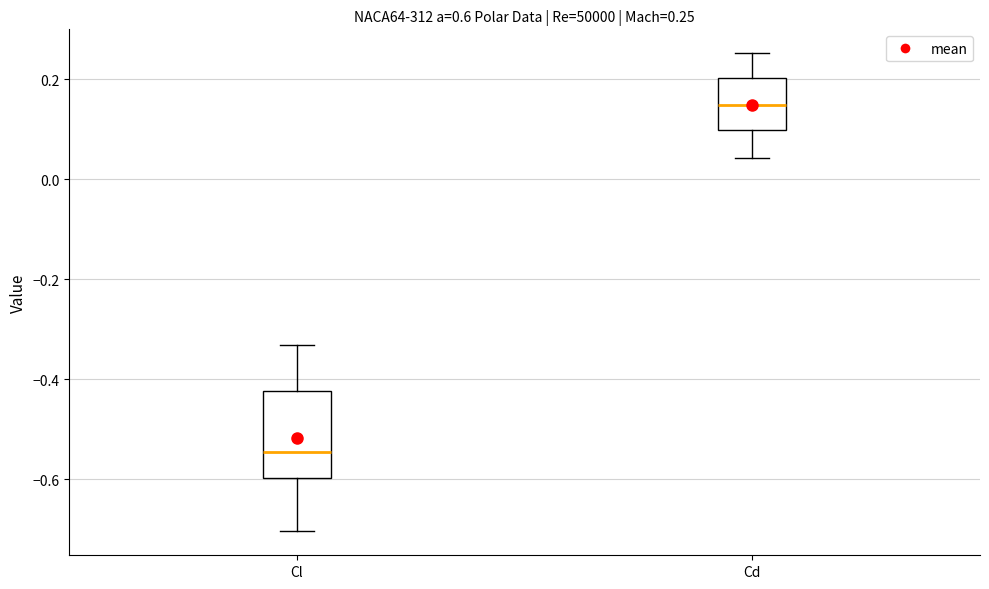

Which box is the tallest, from its lower edge to its upper edge?

Cl